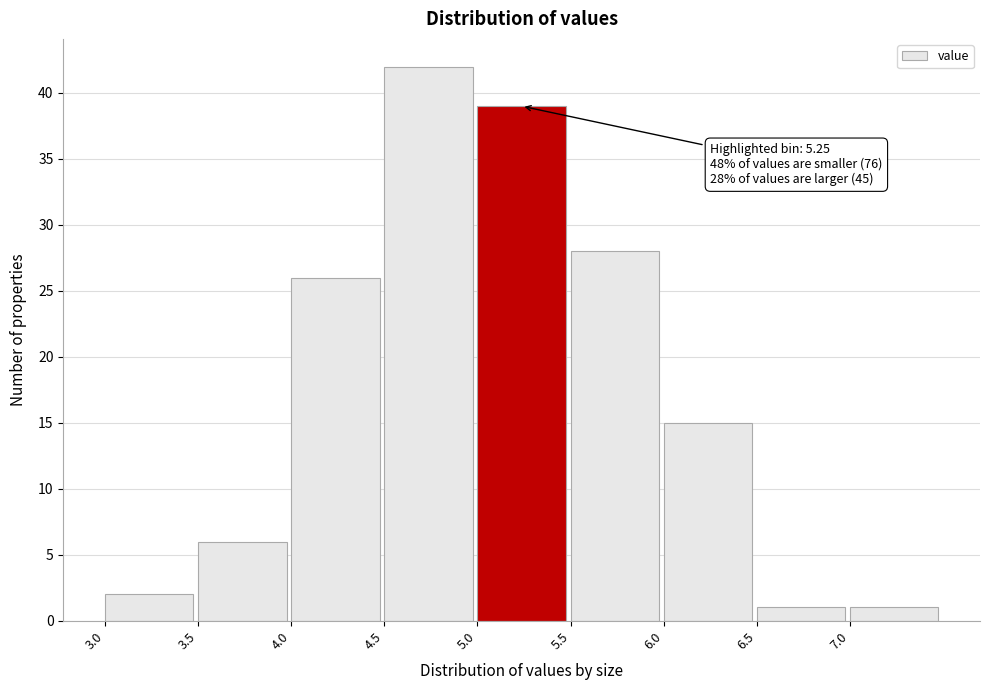

Which range on the x-axis has the tallest bar?

4.5 to 5.0